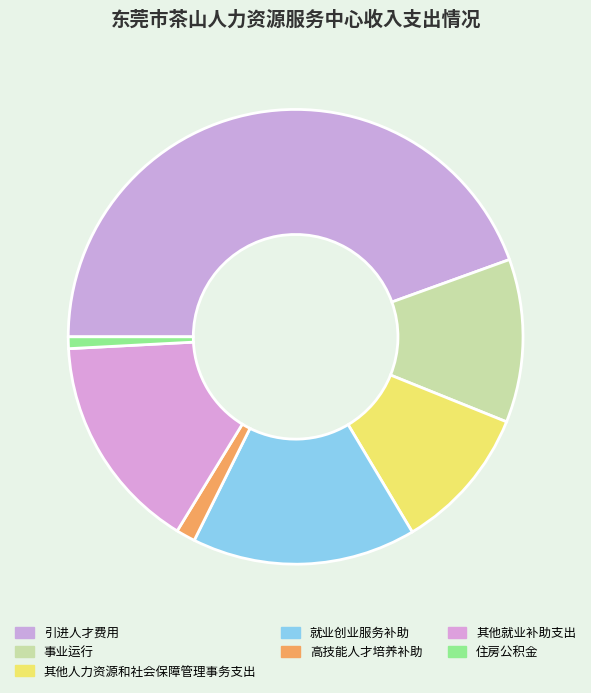

What is the ratio of the value at 高技能人才培养补助 to the value at 其他就业补助支出?

0.1